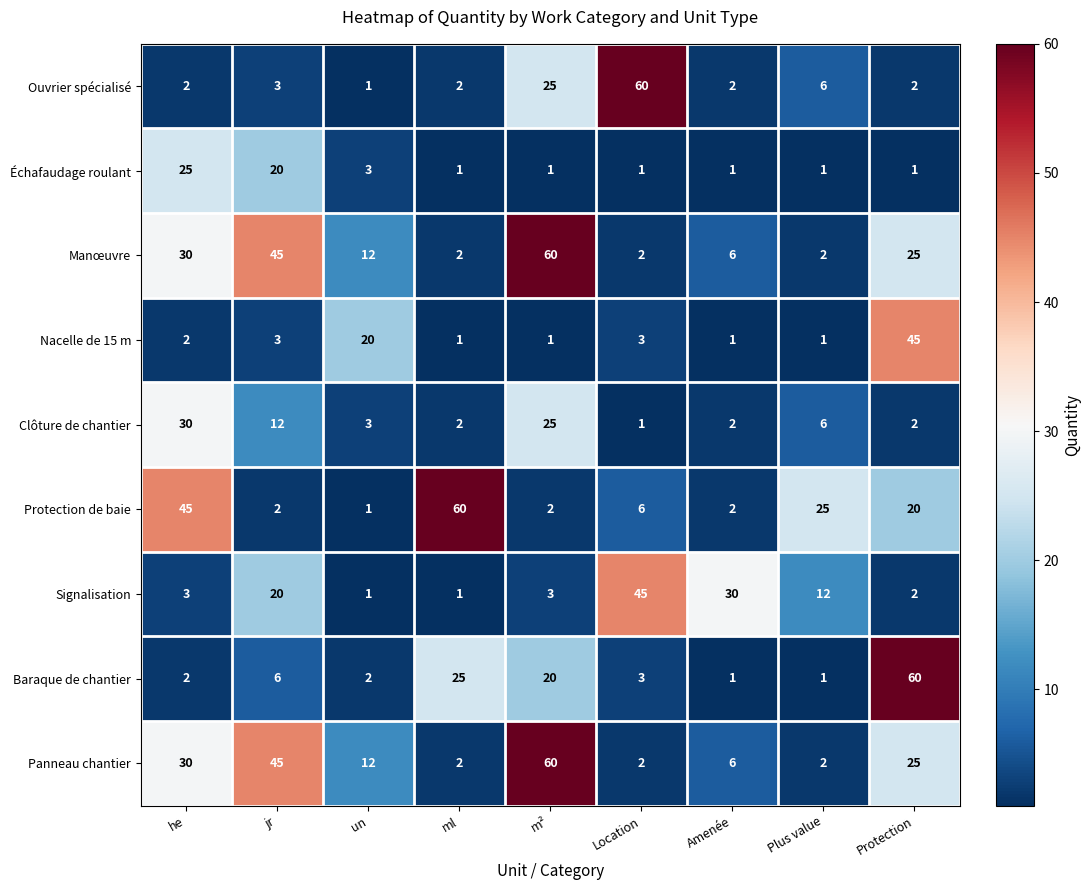

What is the difference between the Signalisation values at un and Amenée?

29